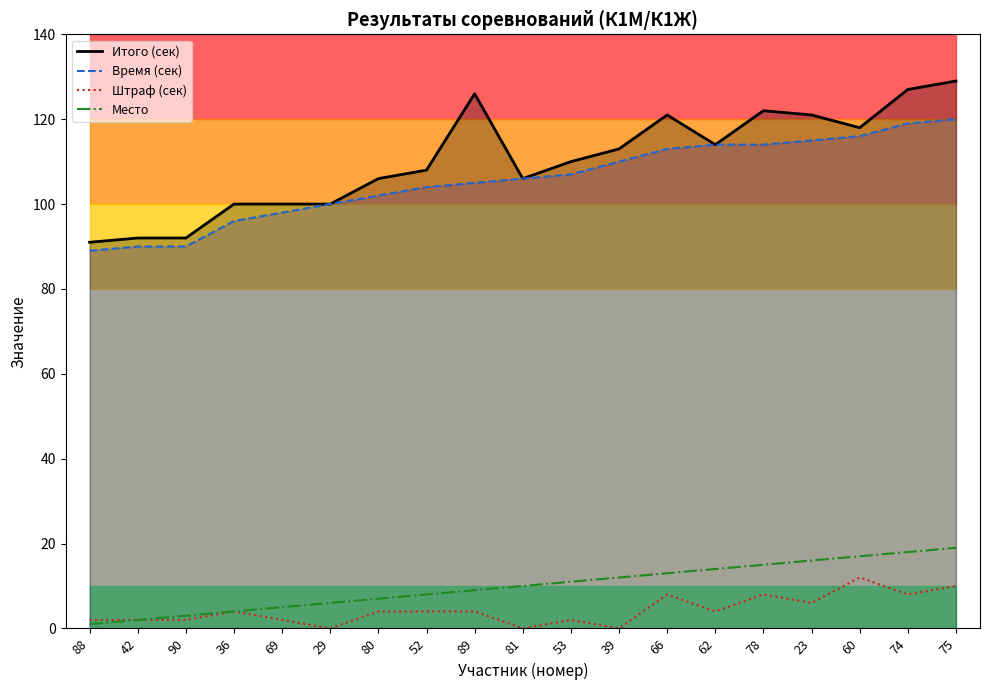

How many lines are shown in the chart?

4